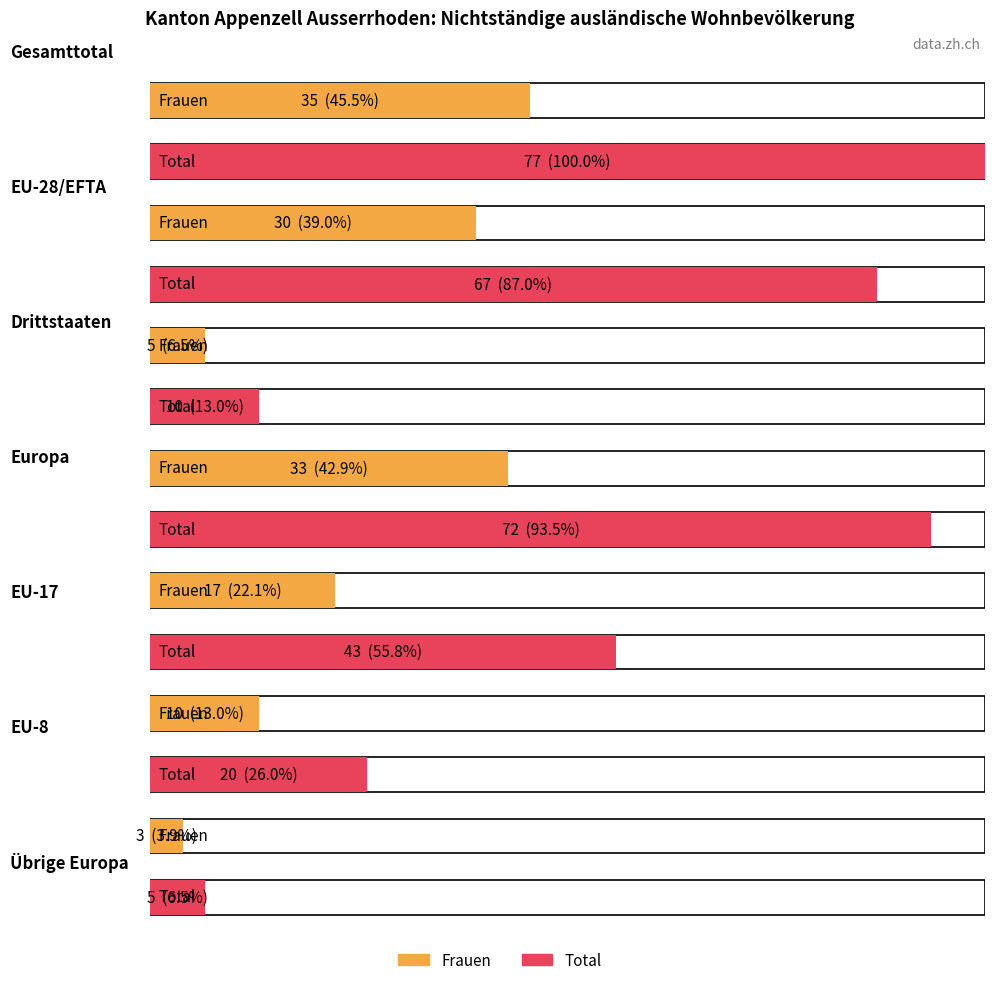

What is the label of the 10th bar from the left?

Übrige Europa